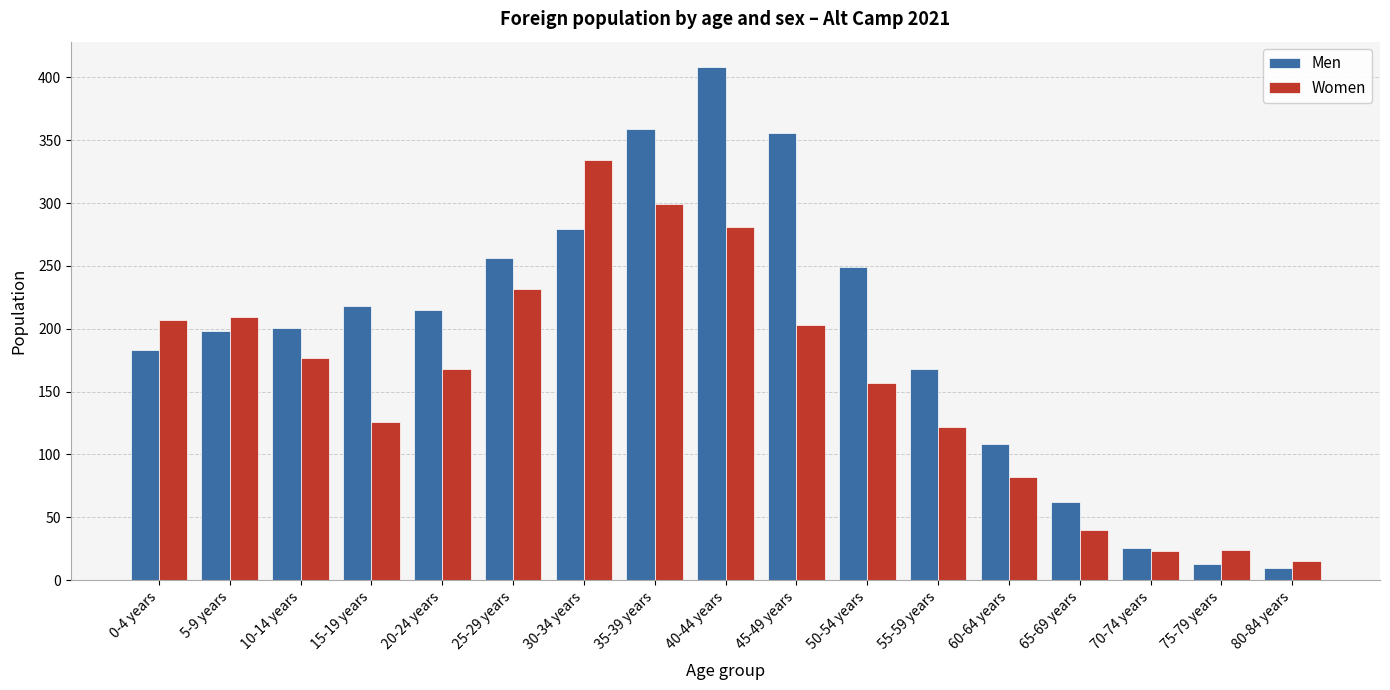

What position from the left is 80-84 years?

17